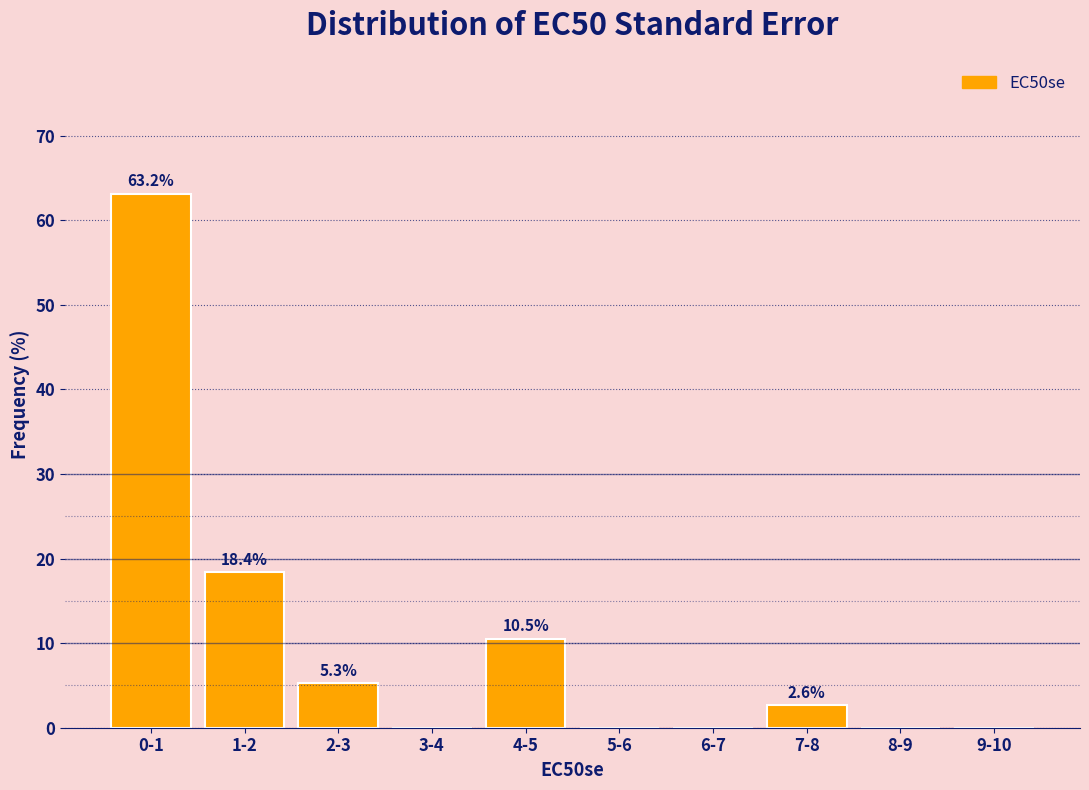

Reading right to left, list all the values displayed in this chart.

9-10=0.0	8-9=0.0	7-8=2.6	6-7=0.0	5-6=0.0	4-5=10.5	3-4=0.0	2-3=5.3	1-2=18.4	0-1=63.2